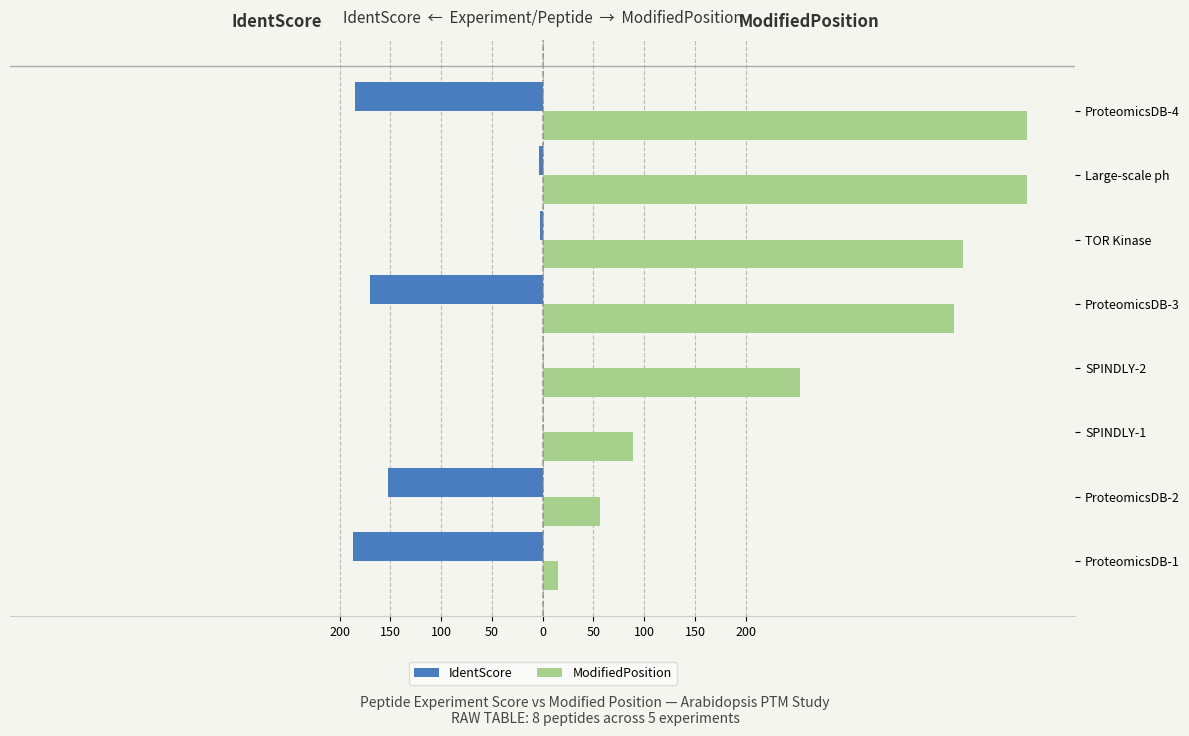

Reading left to right, list all the values displayed in this chart.

IdentScore: -186.7	-152.1	0.0	0.0	-170.1	-2.5	-4.0	-184.4
ModifiedPosition: 15.0	56.0	89.0	253.0	405.0	414.0	477.0	477.0